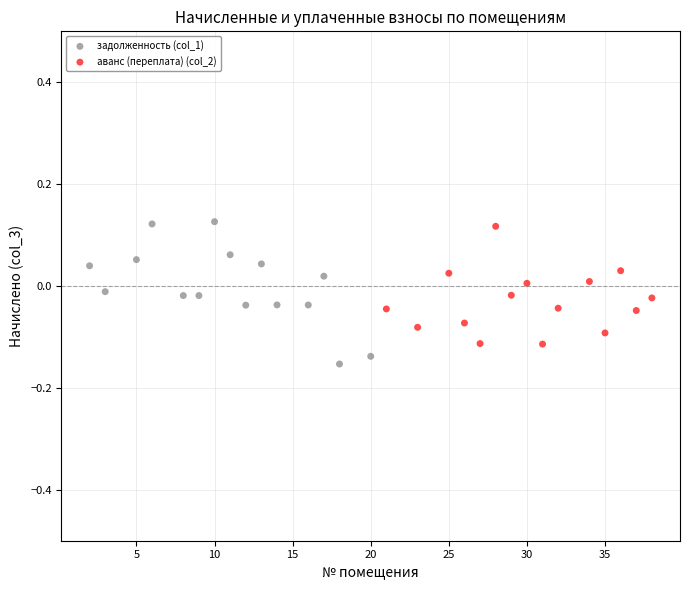

What are all the series names shown in the legend?

задолженность (col_1), аванс (переплата) (col_2)